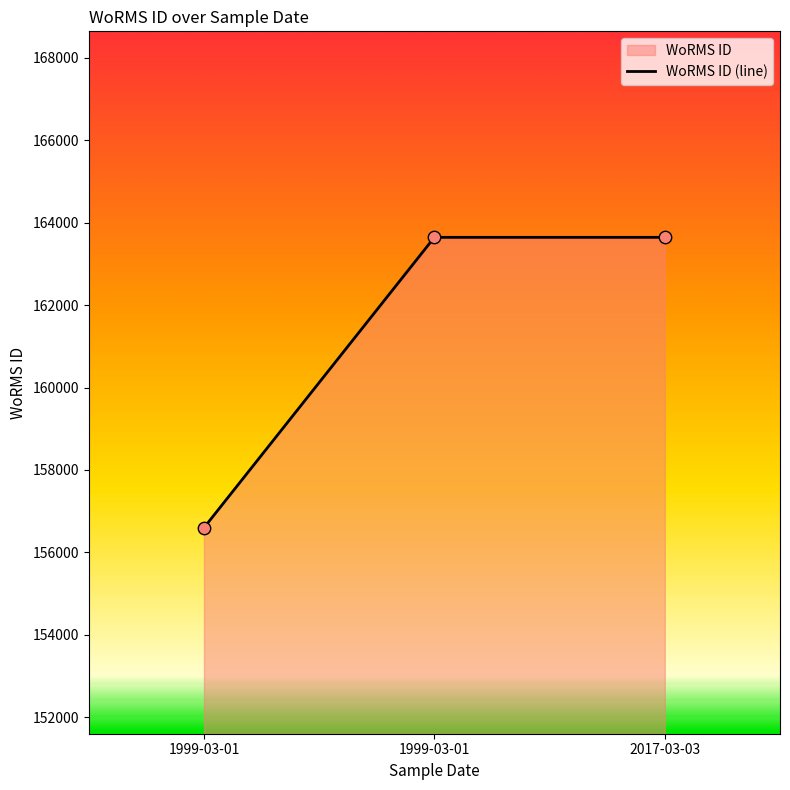

What is the change in value from 1999-03-01 to 1999-03-01?

+7048